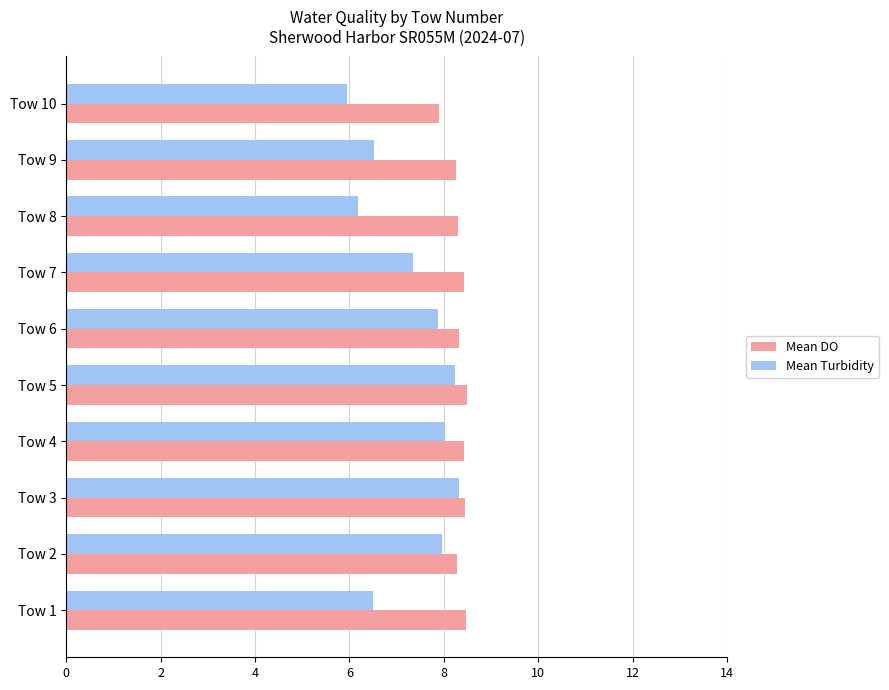

At which label is Mean DO closest to 8?

Tow 10